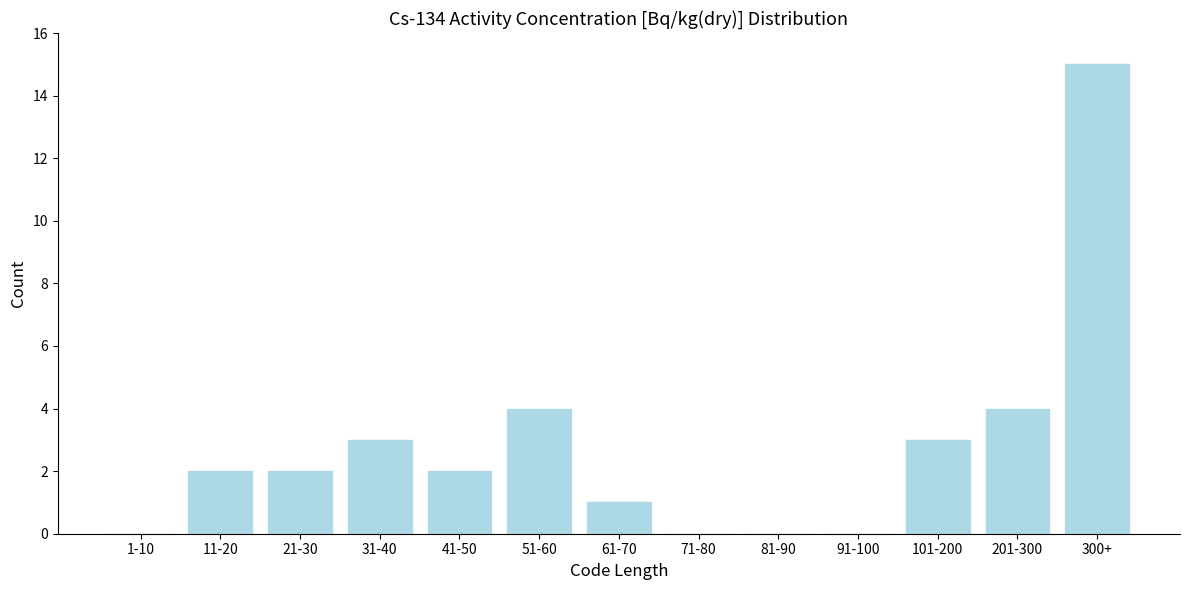

Reading left to right, what are all the values shown in this chart?

1-10=0	11-20=2	21-30=2	31-40=3	41-50=2	51-60=4	61-70=1	71-80=0	81-90=0	91-100=0	101-200=3	201-300=4	300+=15